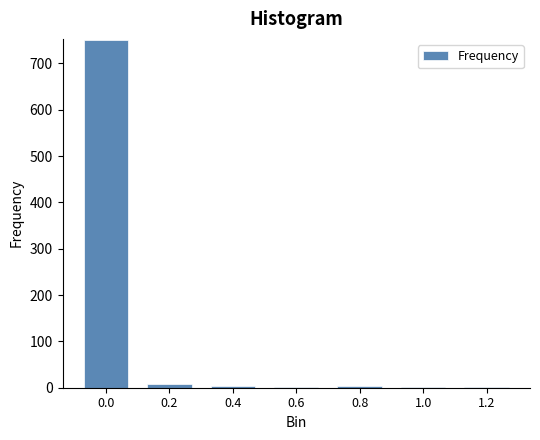

What is the sum of all values?

770